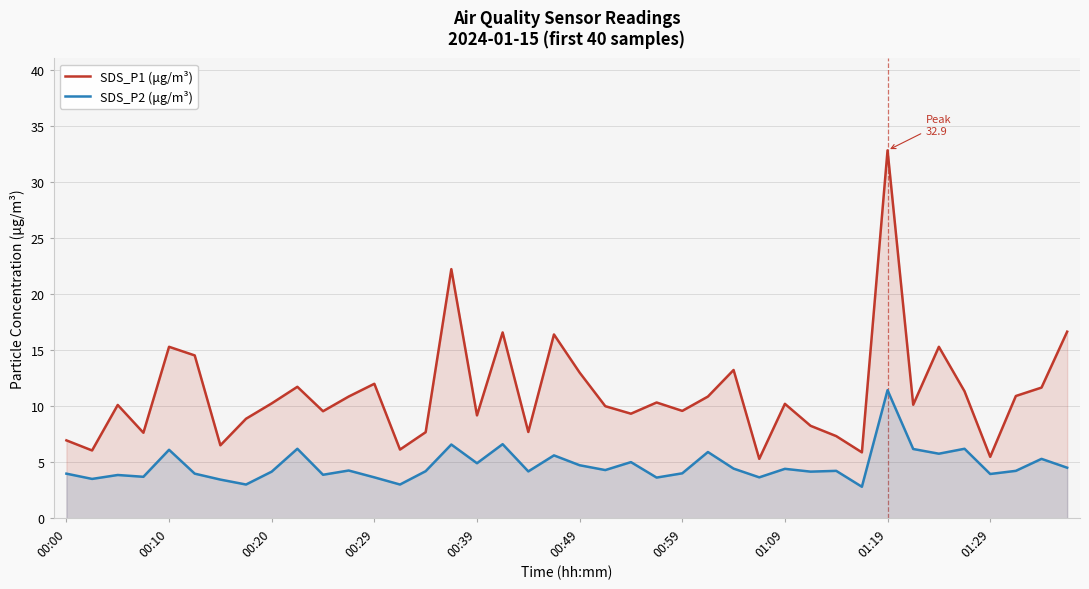

How many values in the SDS_P2 (μg/m³) series are below 4?

12